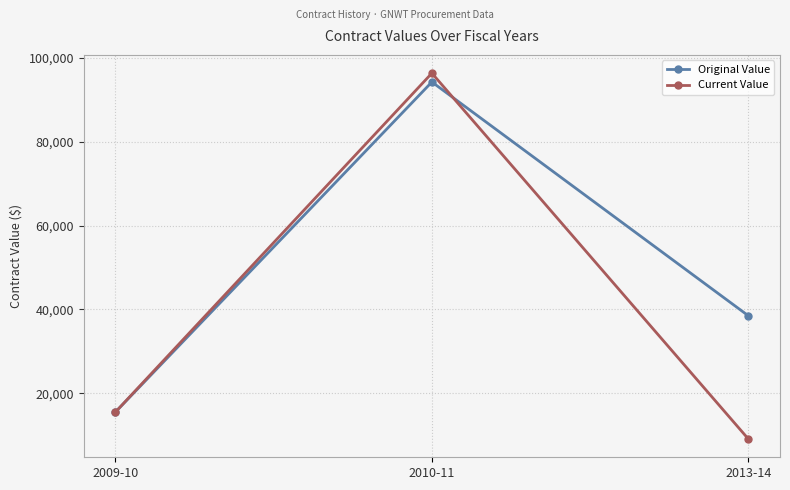

Is the value of Current Value at 2013-14 greater than the value of Original Value at 2013-14?

No